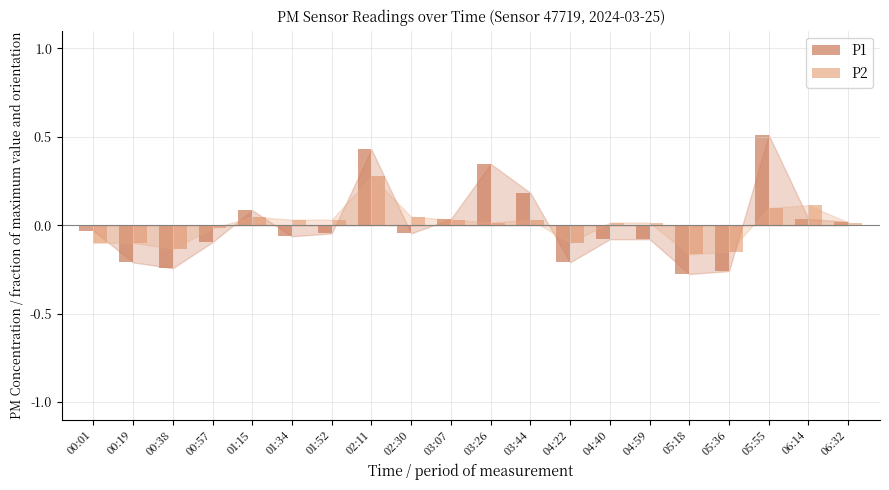

At 01:52, list the series in order from smallest to largest.

P1, P2